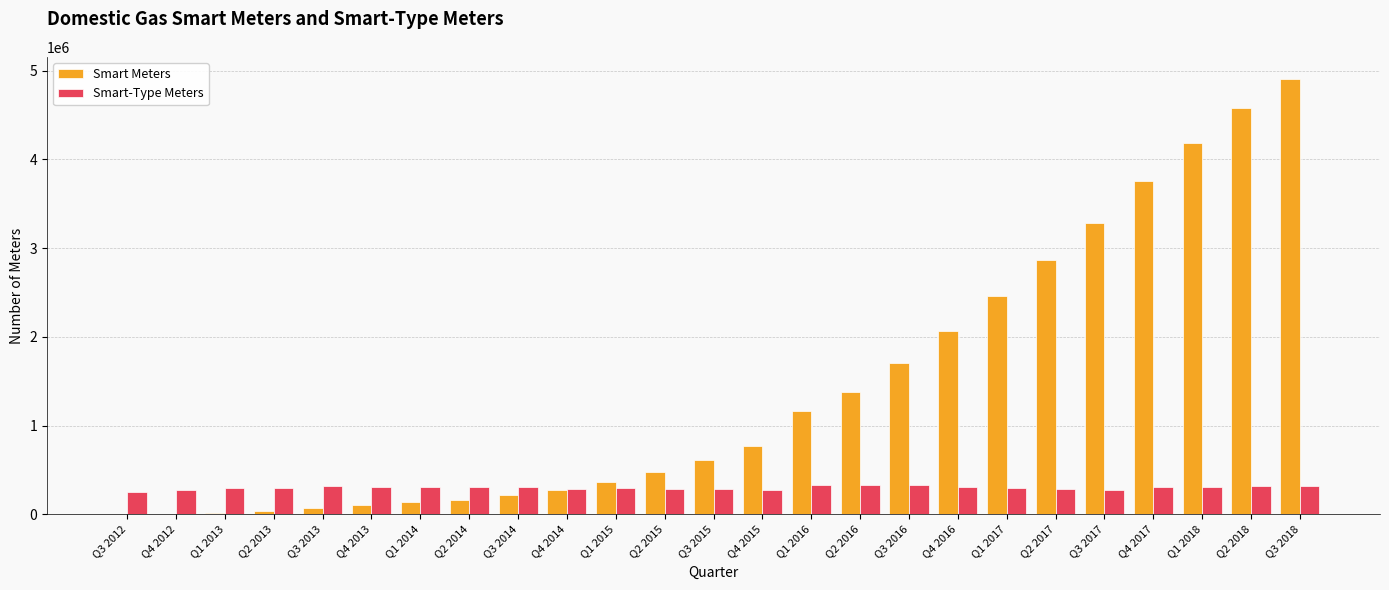

Does the chart contain stacked bars?

No